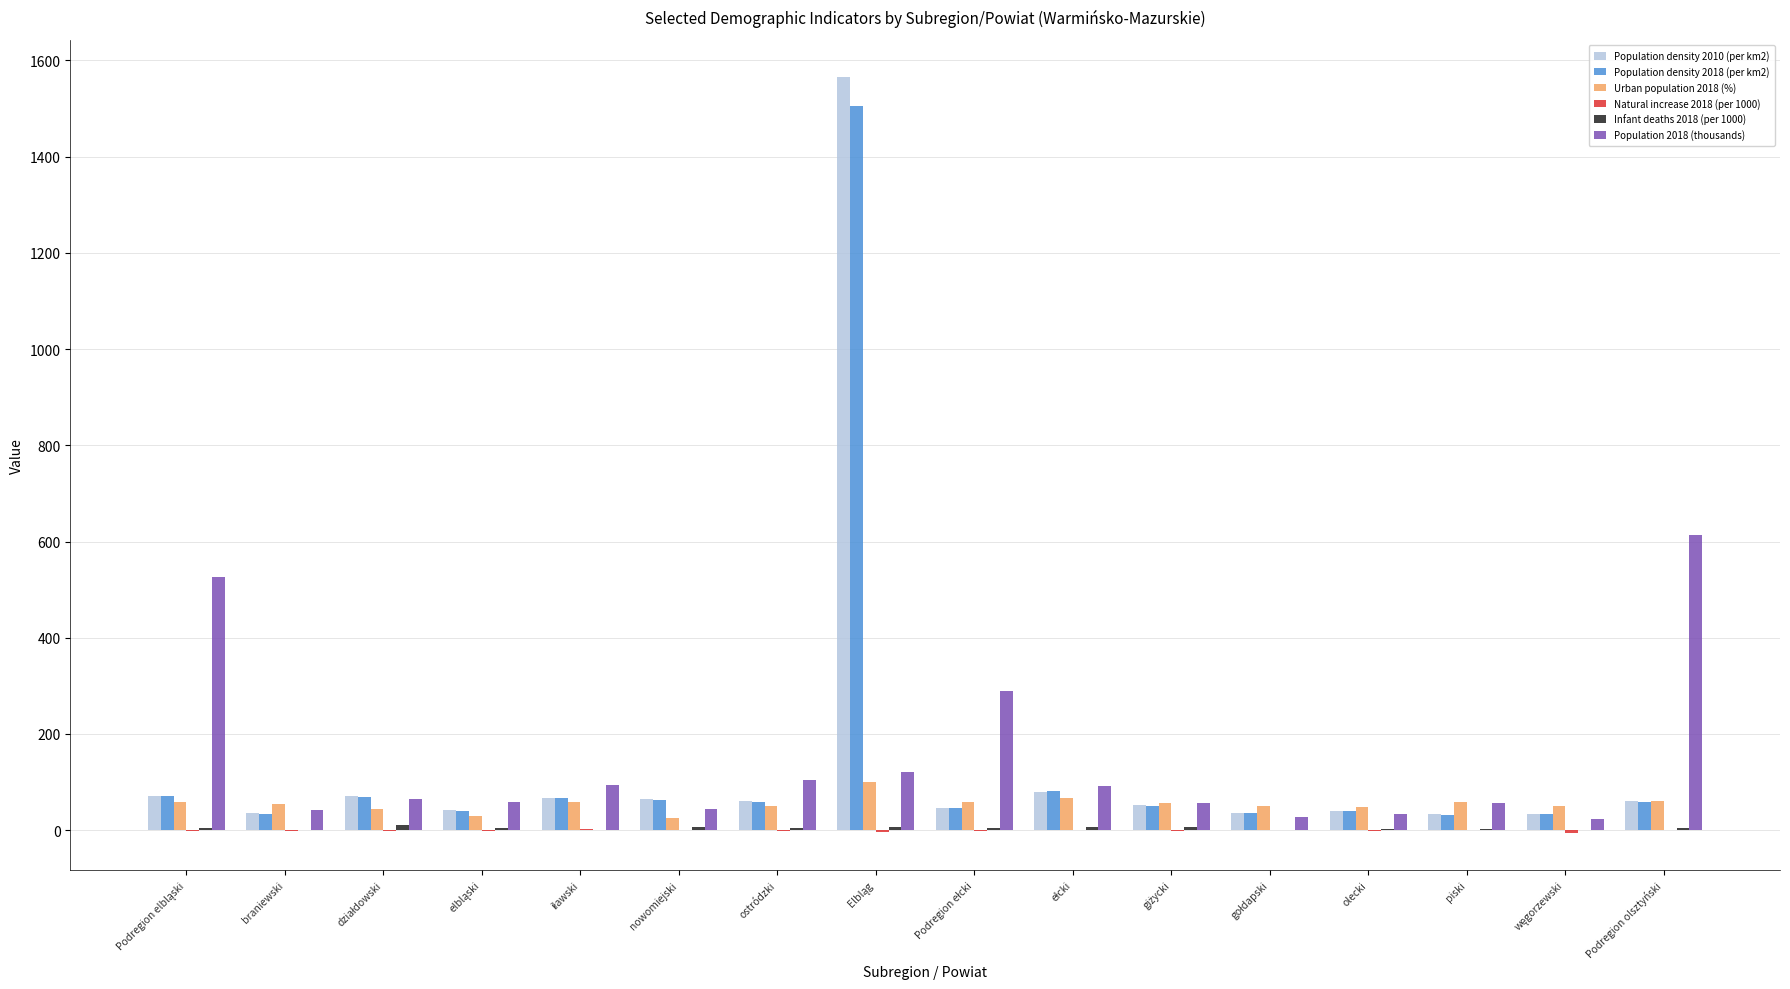

What is the difference between the Population density 2010 (per km2) values at ostródzki and nowomiejski?

2.9